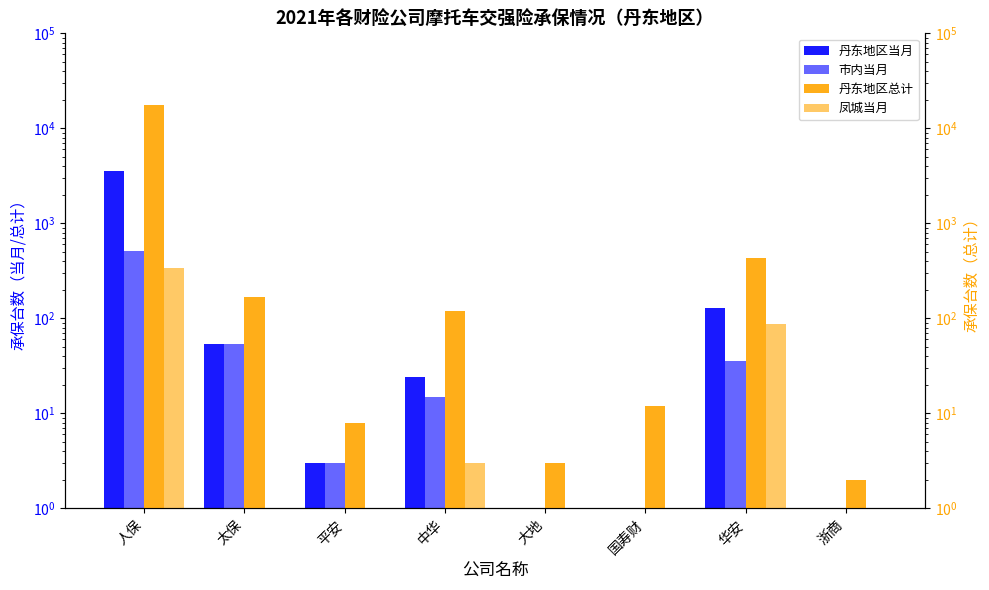

Rank the series at 人保 from lowest to highest value.

凤城当月, 市内当月, 丹东地区当月, 丹东地区总计